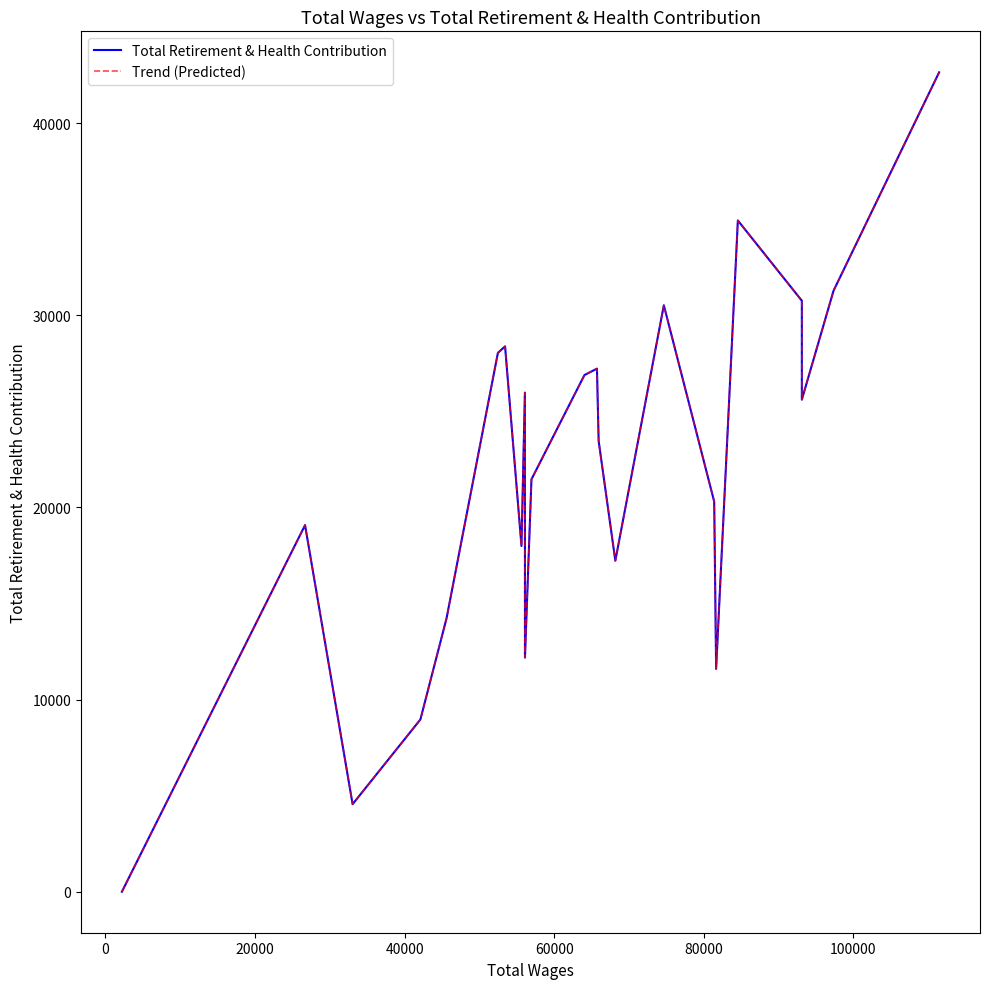

Between 100000 and 60000, which is larger?

100000